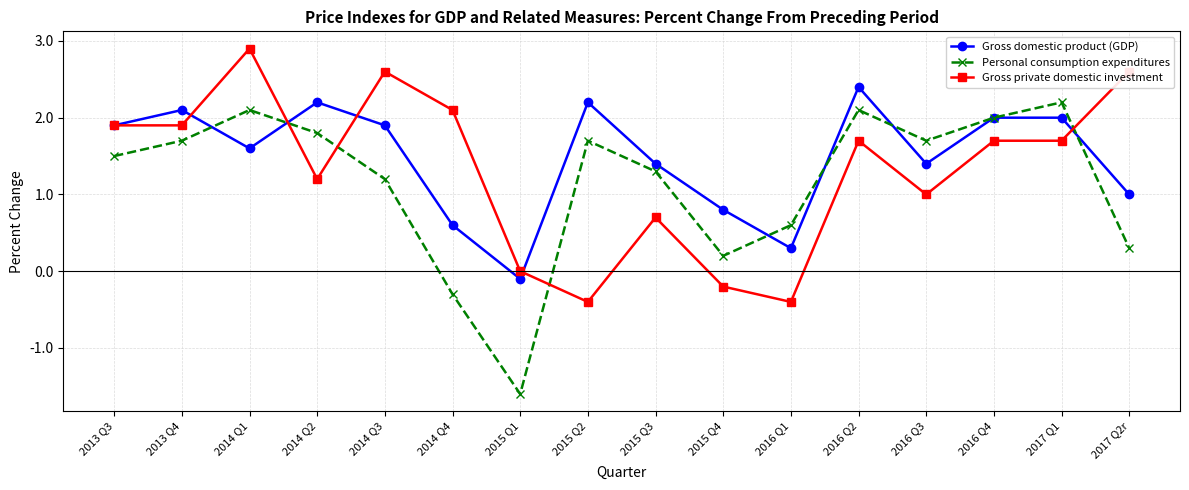

What is the difference between the highest and lowest values at 2017 Q2r?

2.3